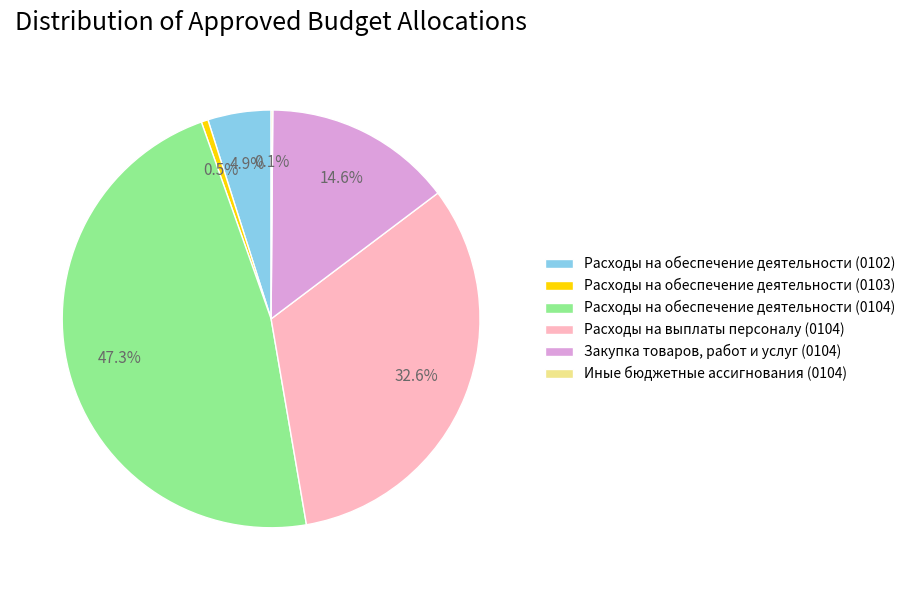

Is there a majority slice in this chart?

No